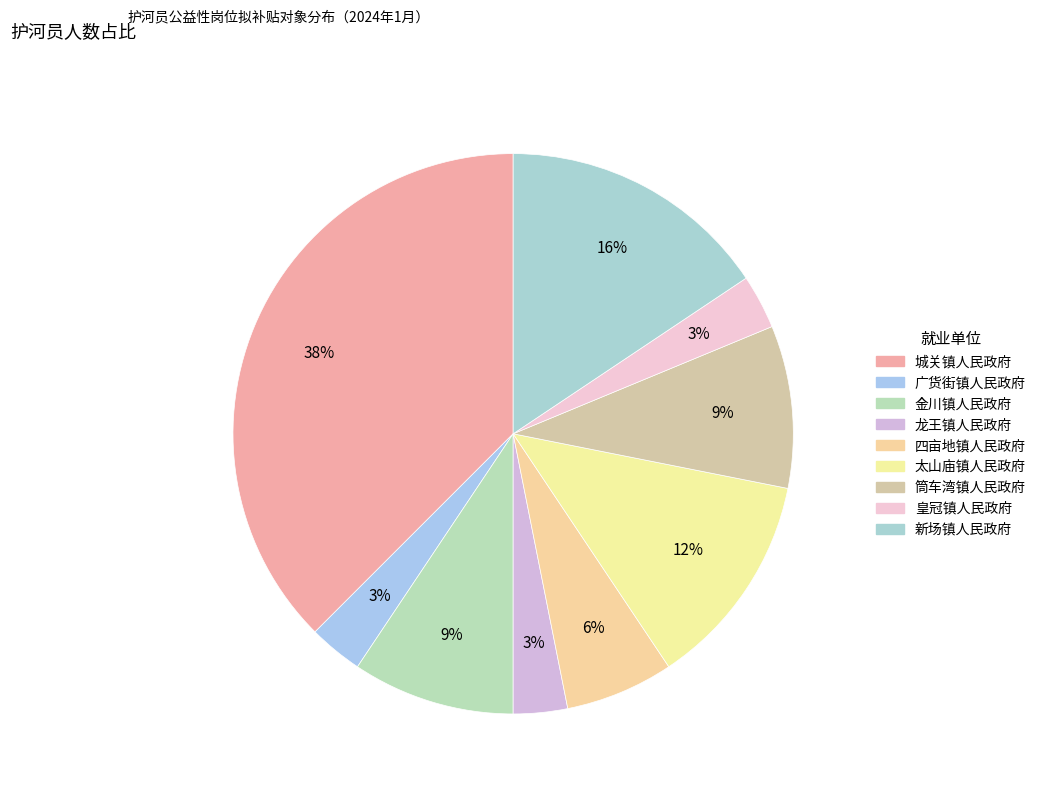

The 龙王镇人民政府 slice represents 3% of the pie. True or false?

True